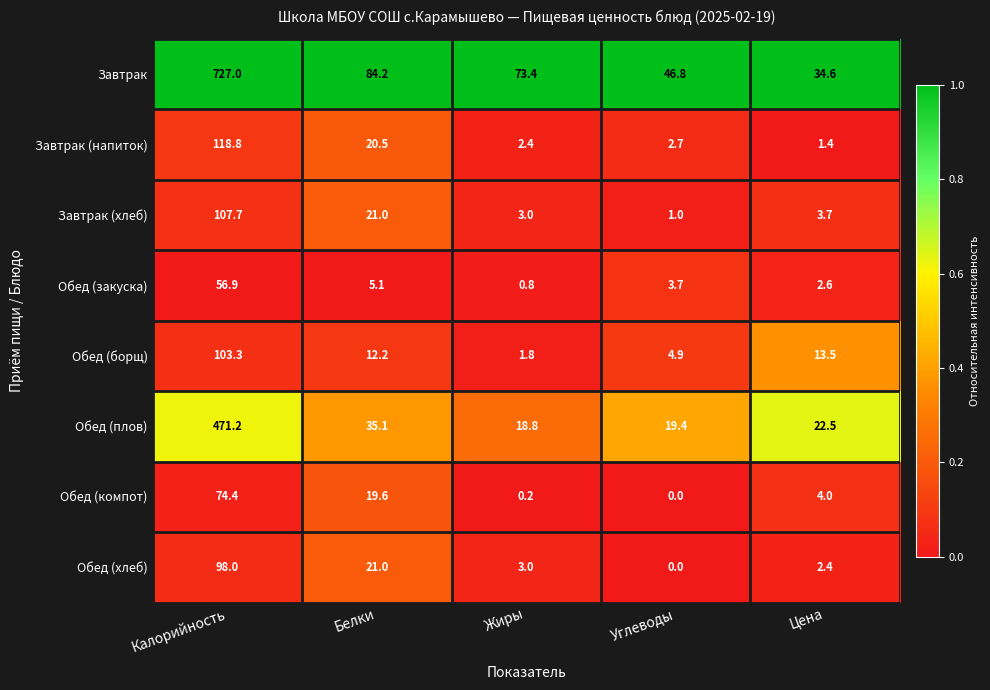

Which series changed the most between Калорийность and Жиры?

Завтрак